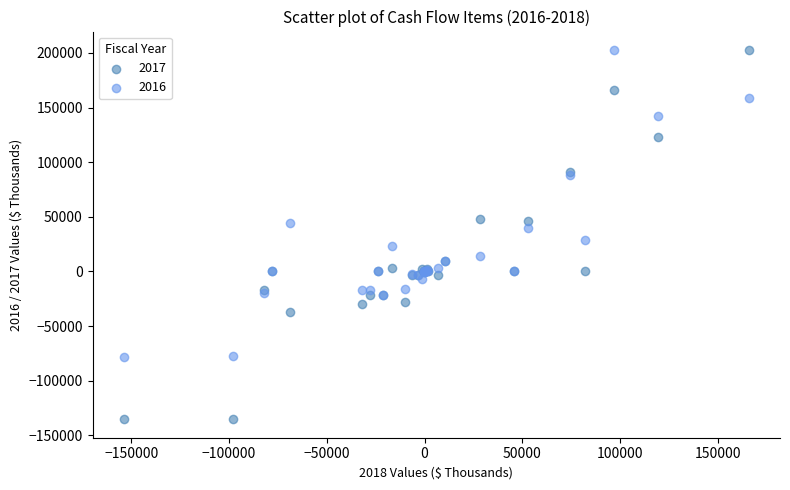

What are all the series names shown in the legend?

2017, 2016